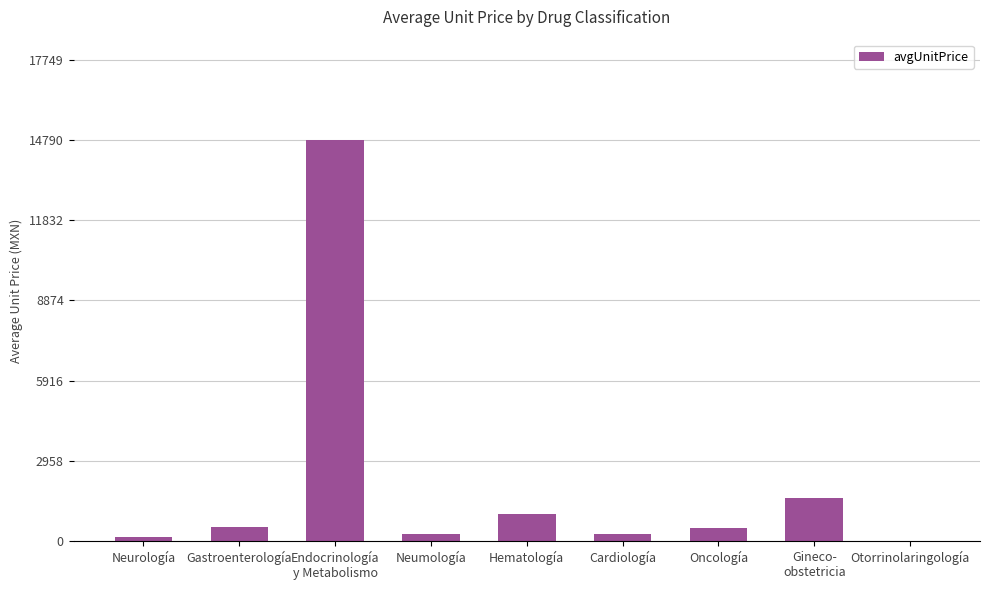

The value at Gastroenterología is 507.6. True or false?

True